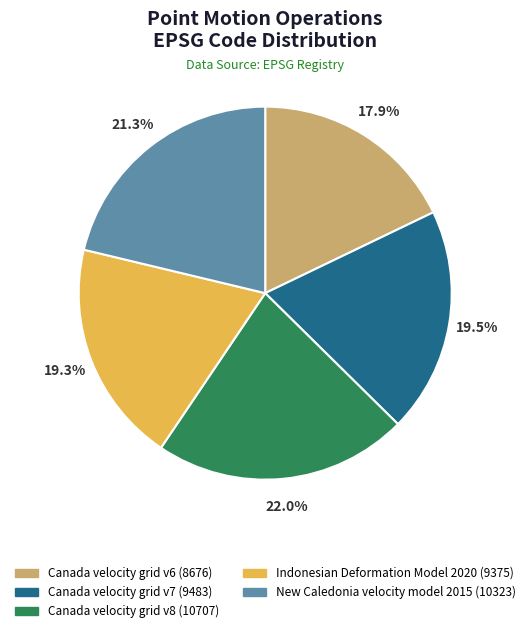

What is the largest slice in the pie chart?

Canada velocity grid v8